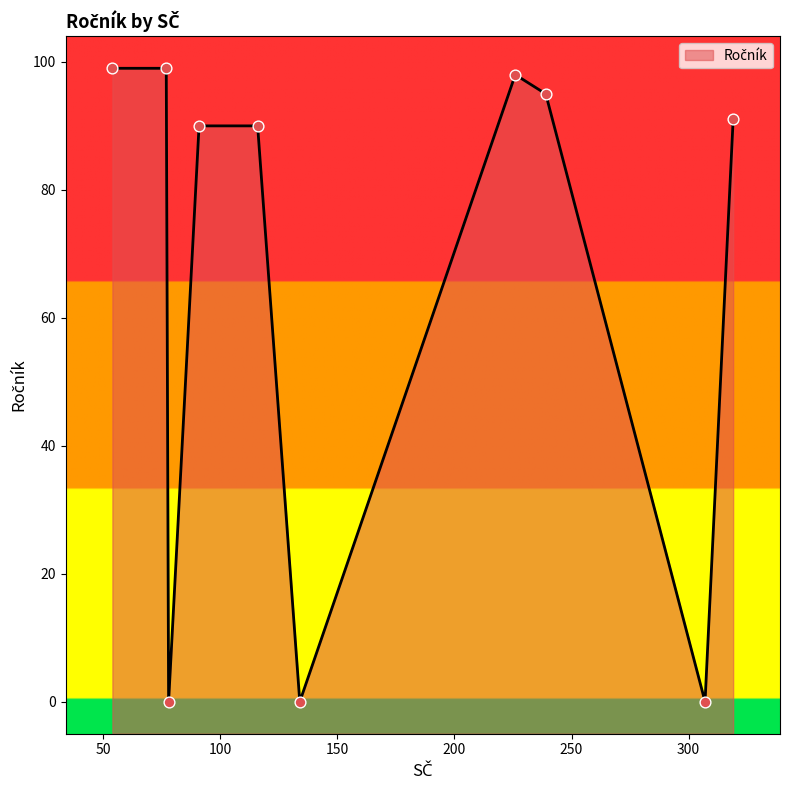

What is the change in value from 226 to 116?

-8